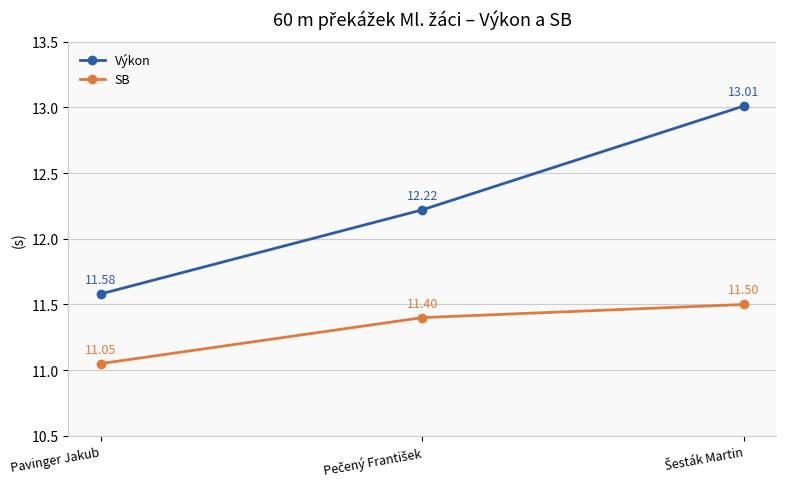

What is the average value of the SB series?

11.3